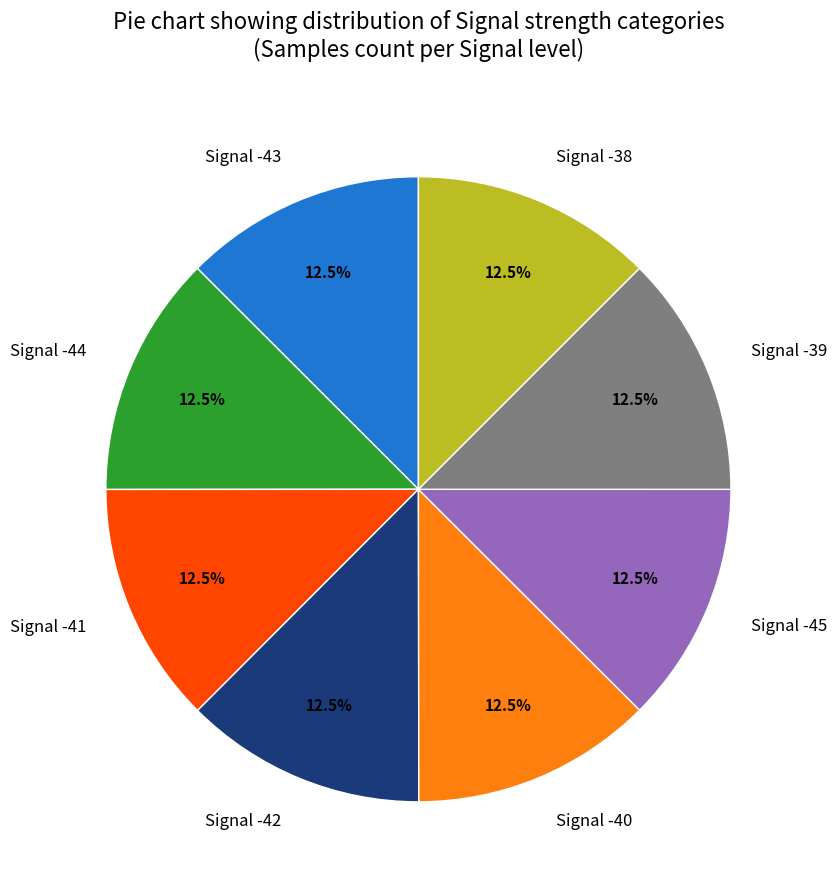

Combined, what portion of the pie is Signal -40 and Signal -45?

25.0%